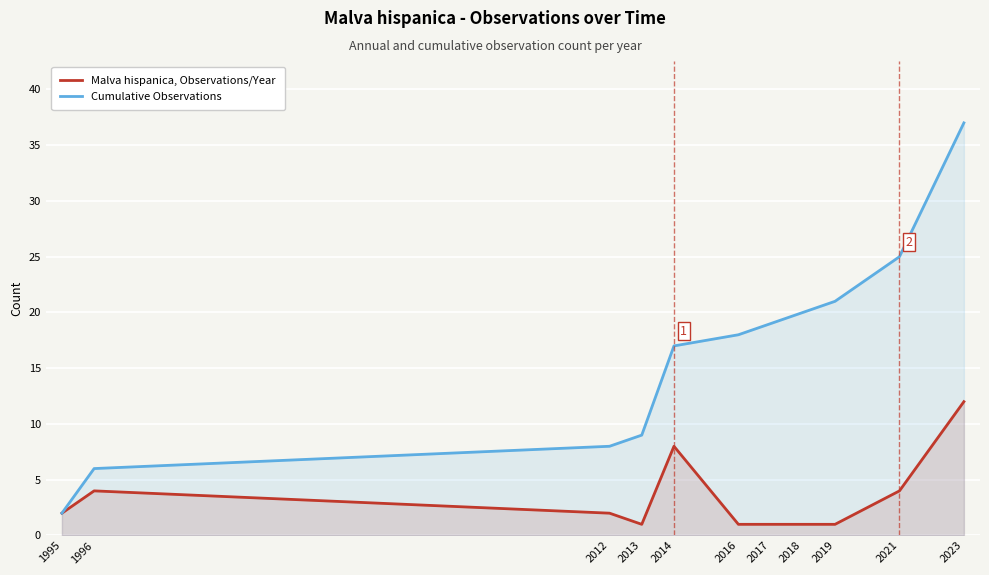

How many interior local peaks does the Malva hispanica, Observations/Year series have?

2